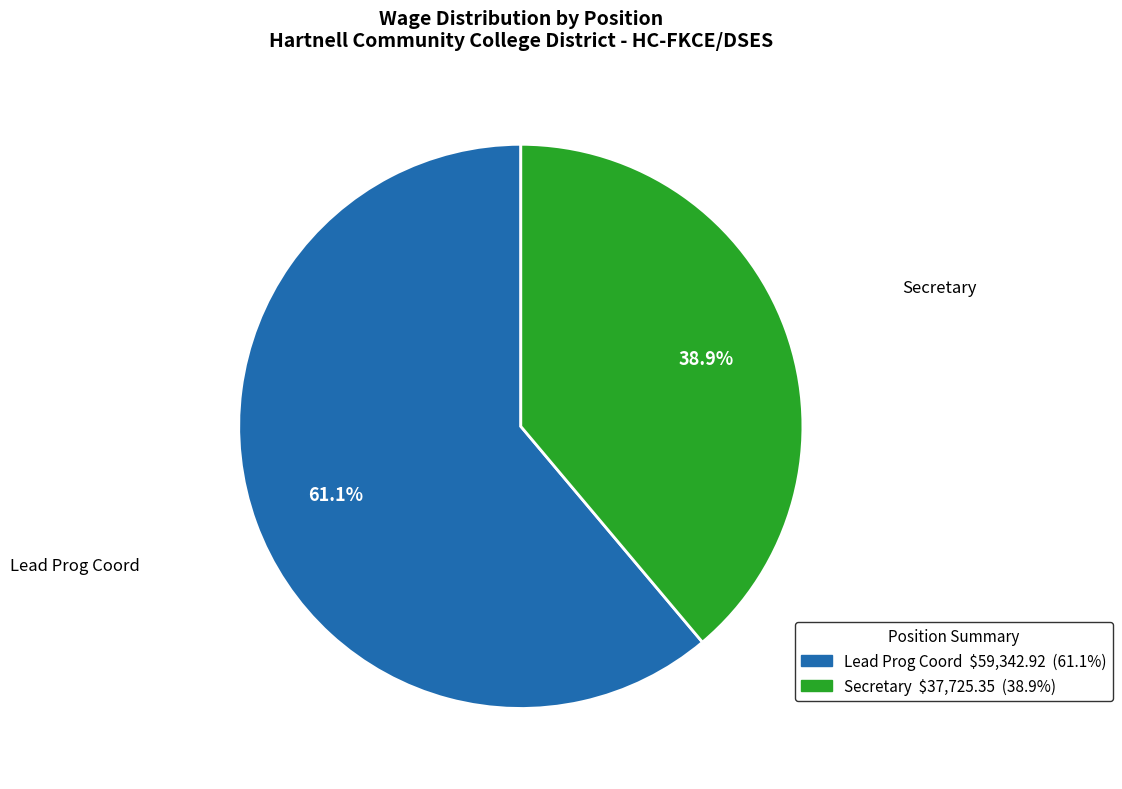

Is the sum of Lead Prog Coord and Secretary greater than half?

Yes